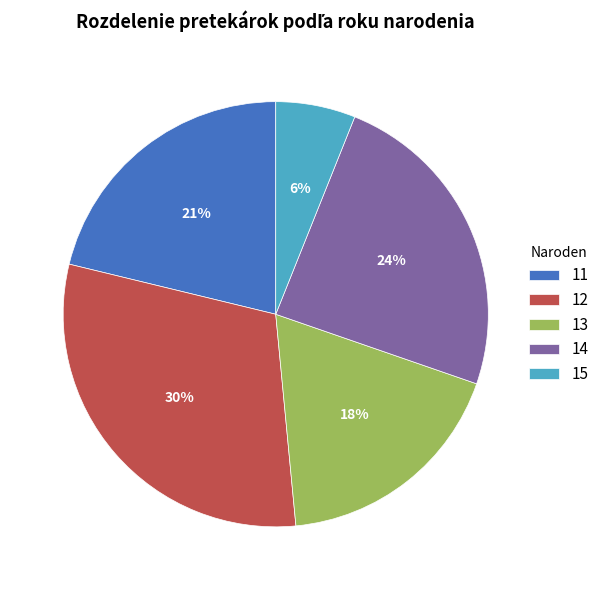

The 11 slice represents 9% of the pie. True or false?

False